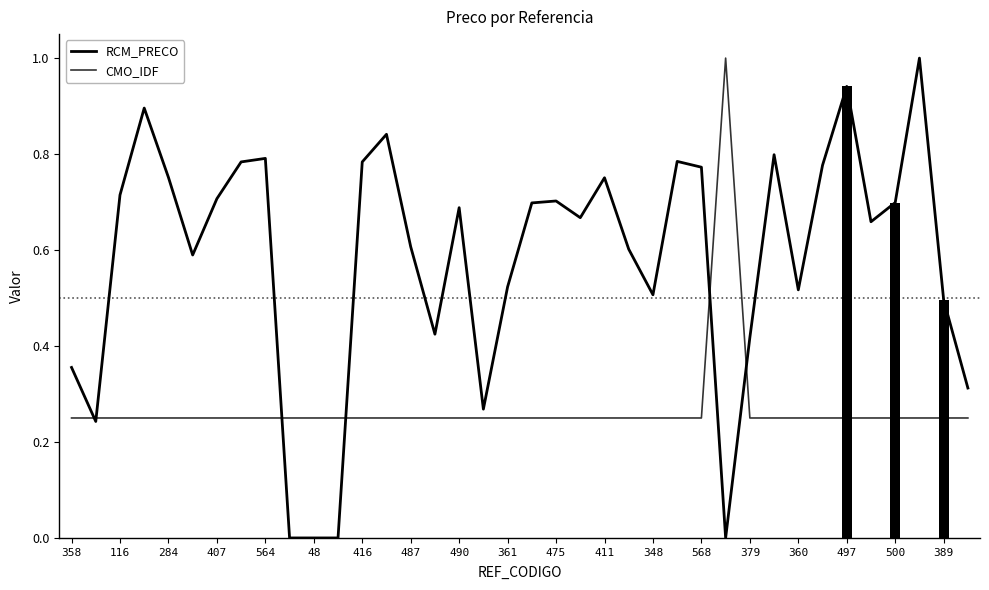

What is the difference between the RCM_PRECO values at 32 and 500?

0.7